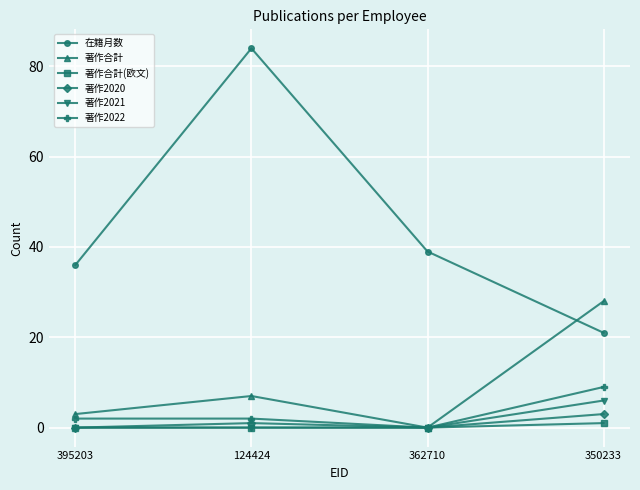

What is the sum of all 著作2020 values?

4